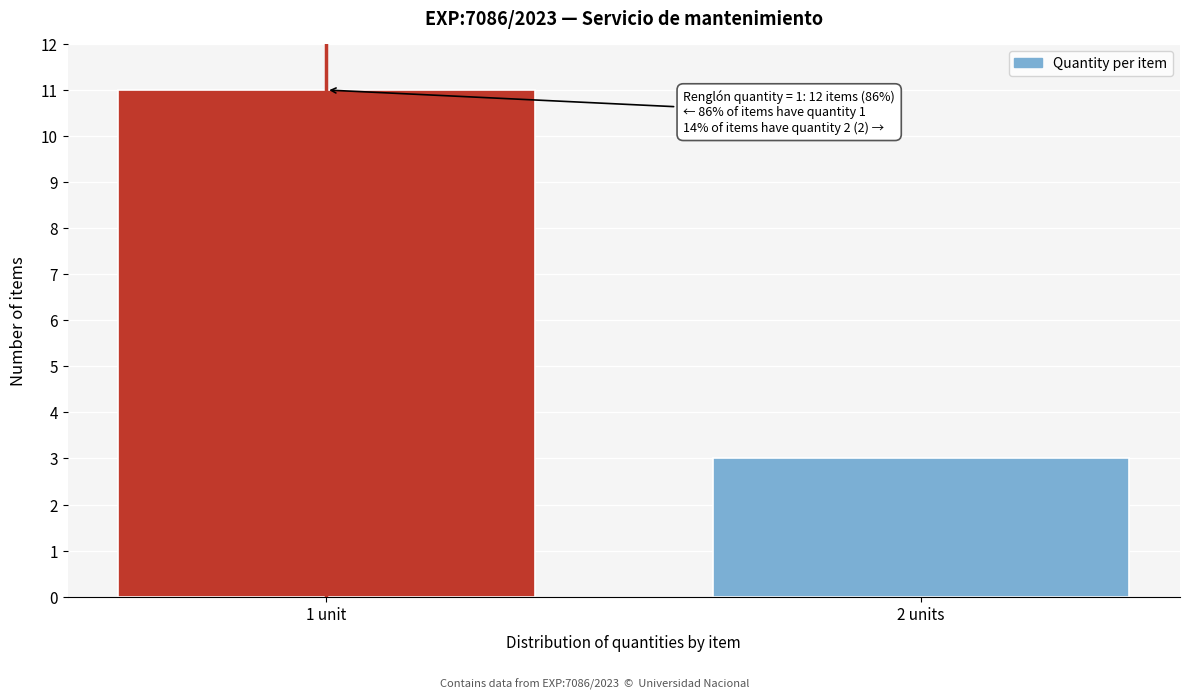

Reading left to right, what are all the values shown in this chart?

1 unit=11	2 units=3